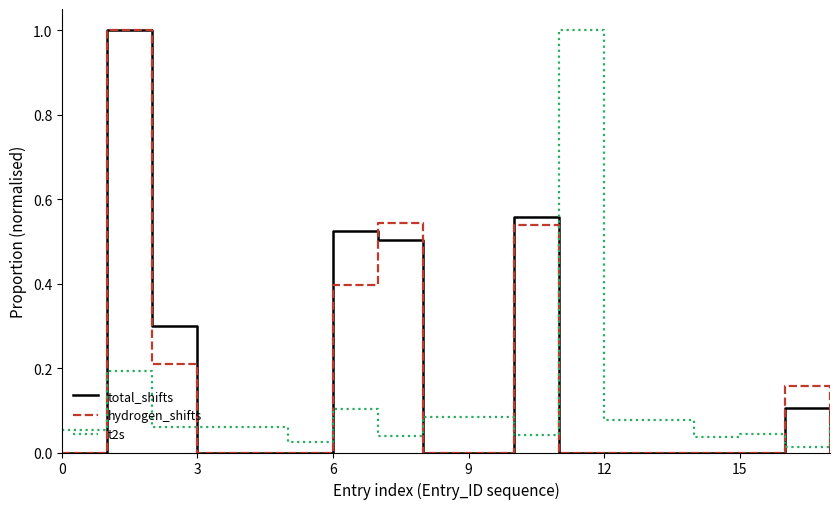

What is the maximum value for total_shifts?

1.0